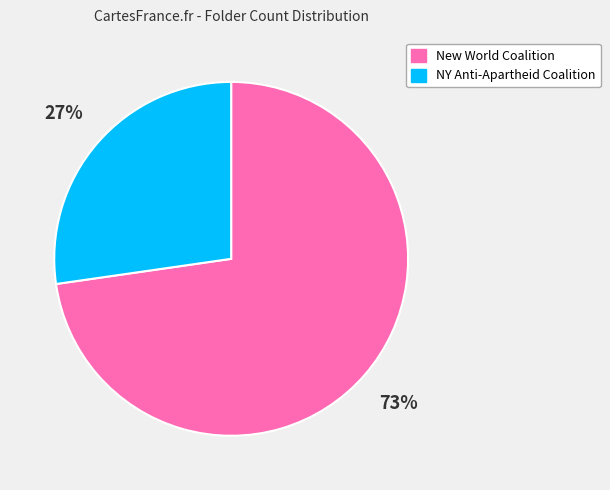

What percentage is the New World Coalition slice, to the nearest percent?

73%